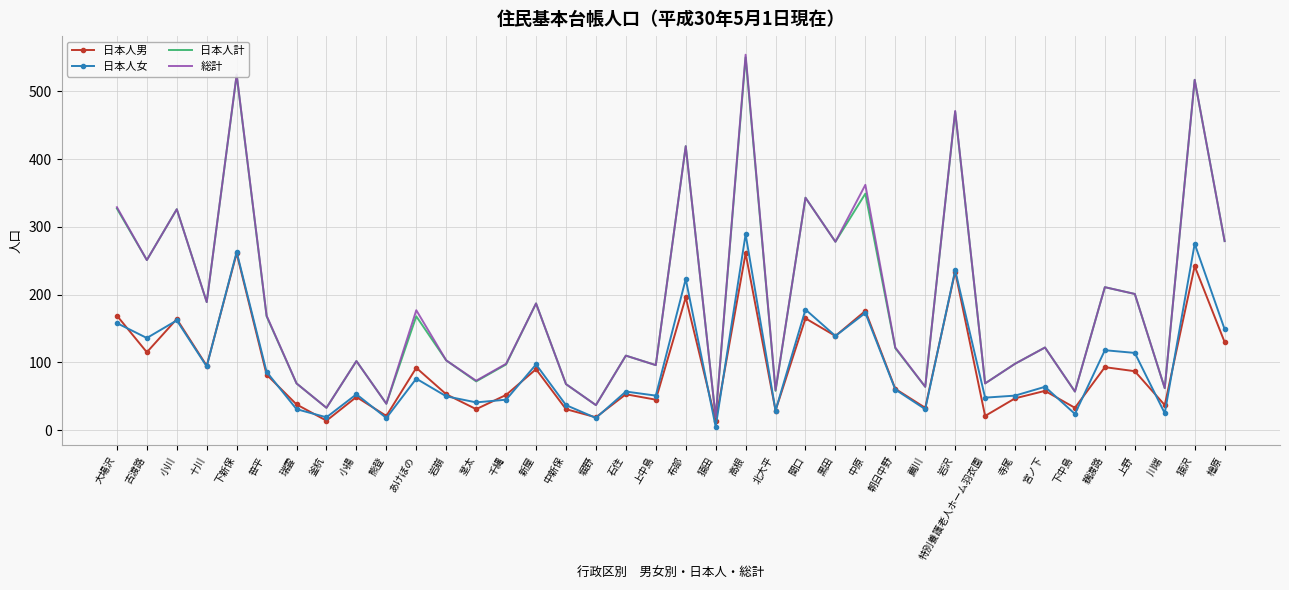

Read the 日本人女 value at 石住.

57